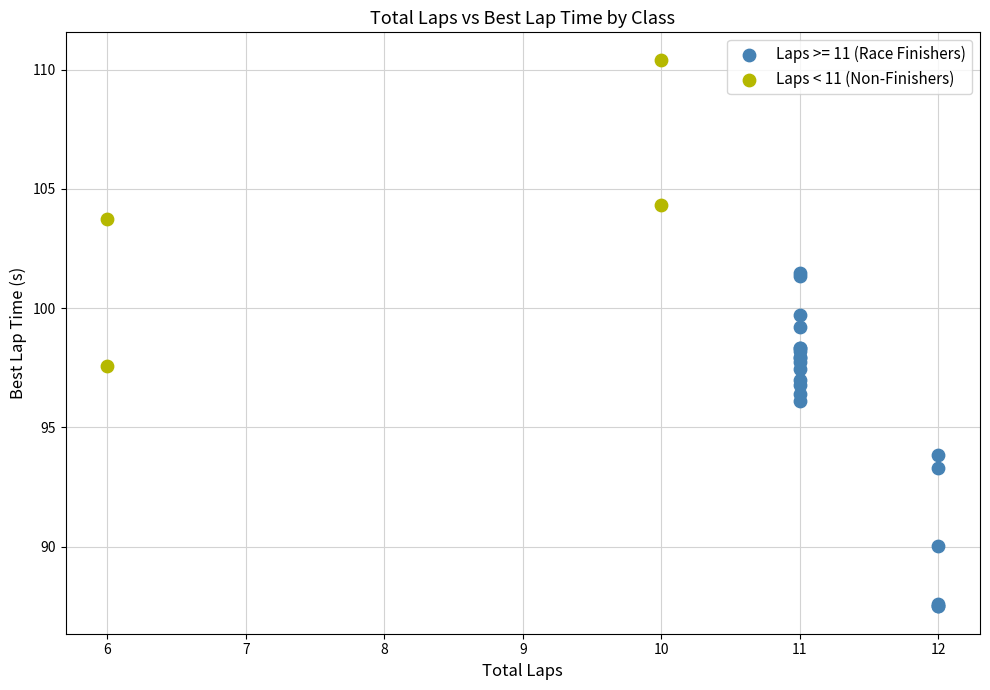

Which series contains the lowest Y value?

Laps >= 11 (Race Finishers)